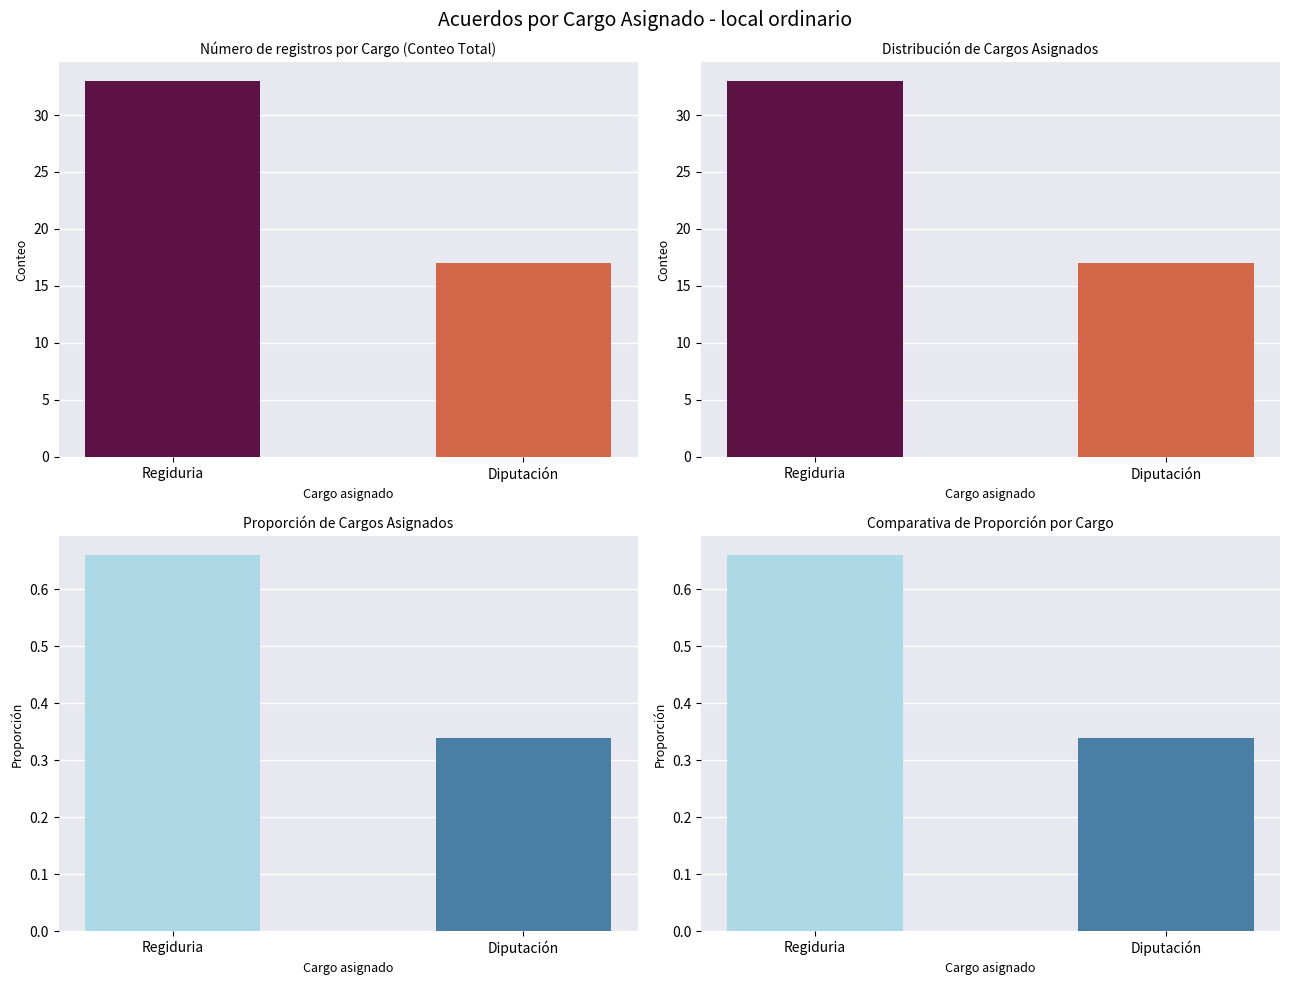

List the labels in order of Proporción Diputación value, smallest first.

Diputación, Regiduria